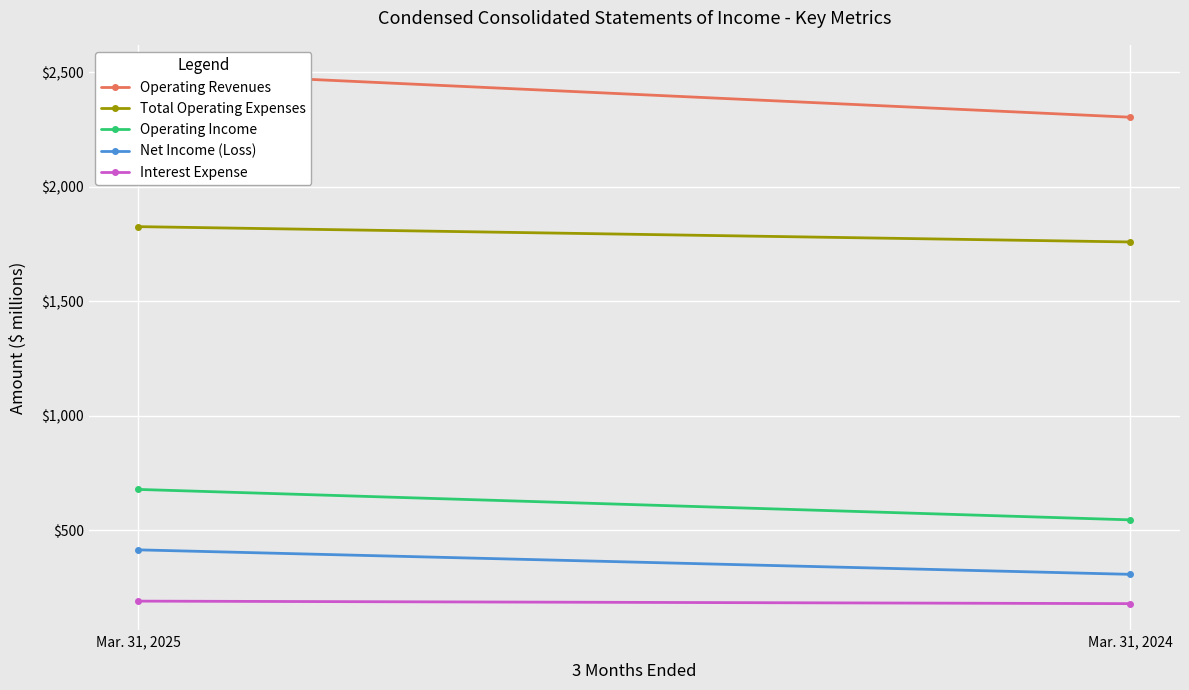

Rank the series at Mar. 31, 2025 from highest to lowest value.

Operating Revenues, Total Operating Expenses, Operating Income, Net Income (Loss), Interest Expense